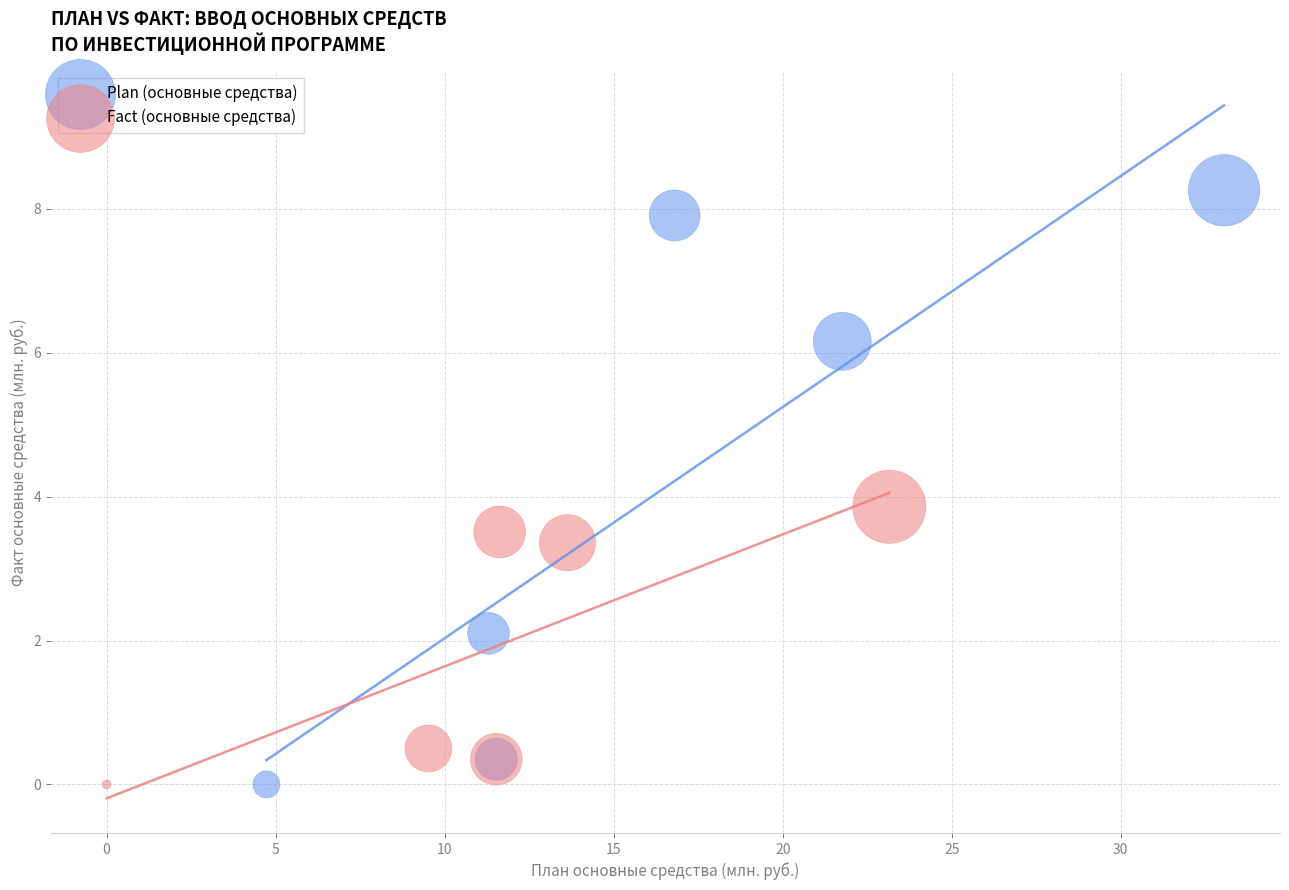

Which series has the largest Y range (max minus min)?

Plan (основные средства)